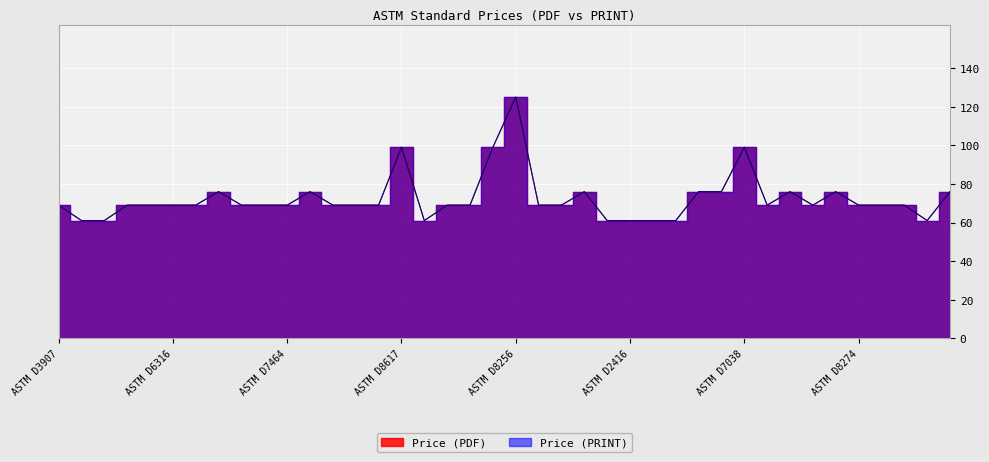

True or false: Price (PRINT) has a value of 25 at ASTM D4047.

False